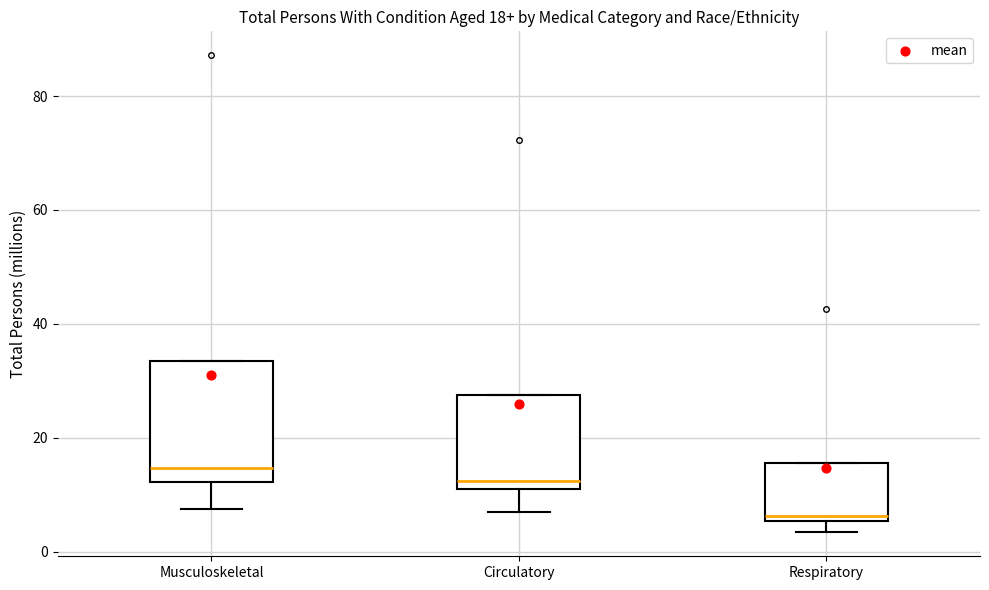

Which box has the lowest median line?

Respiratory